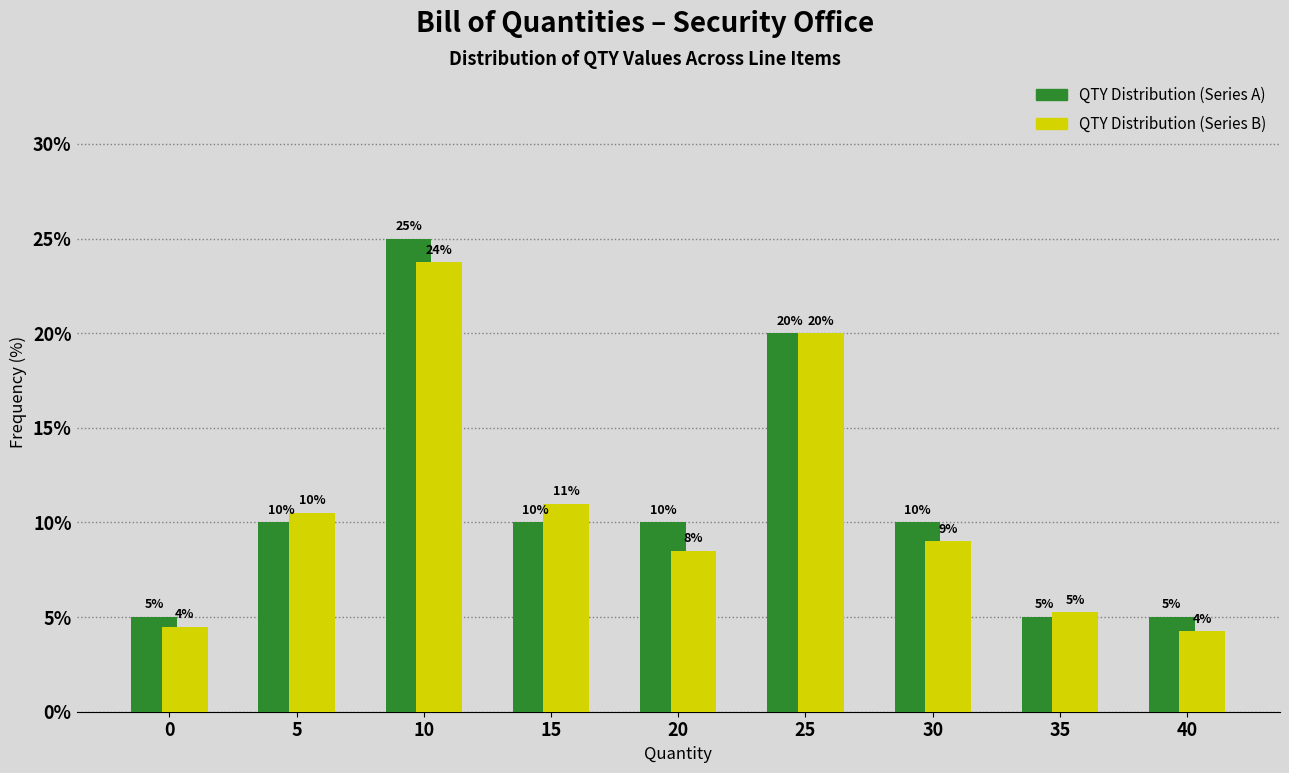

What is the total value across all series at 30?

19.0